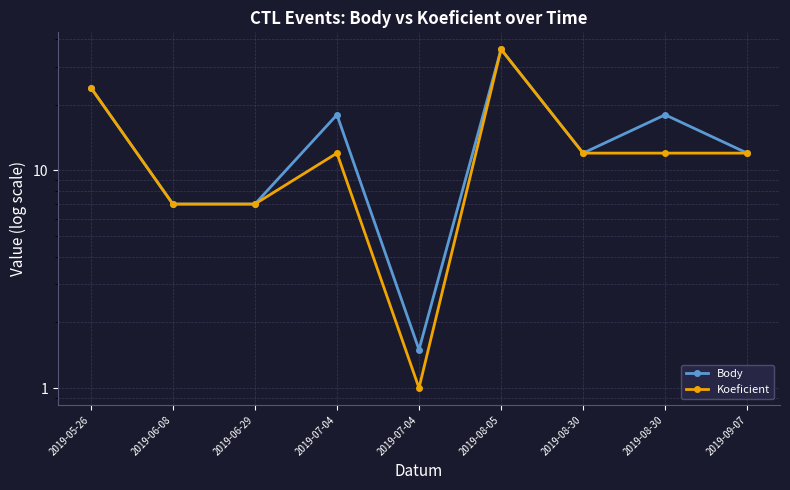

What is the difference between the Koeficient values at 2019-06-29 and 2019-05-26?

17.0